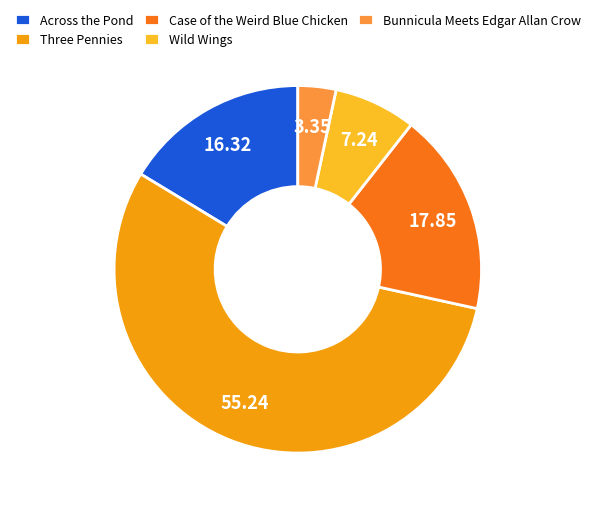

The Case of the Weird Blue Chicken slice represents 18% of the pie. True or false?

True